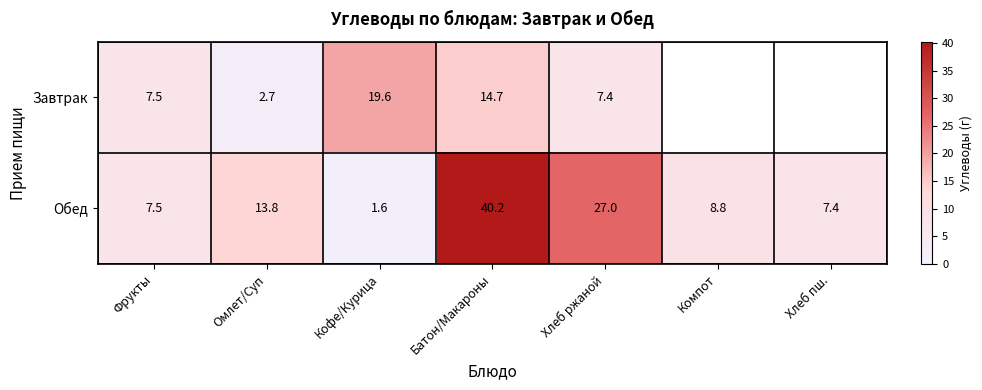

Read the Обед value at Компот.

8.8